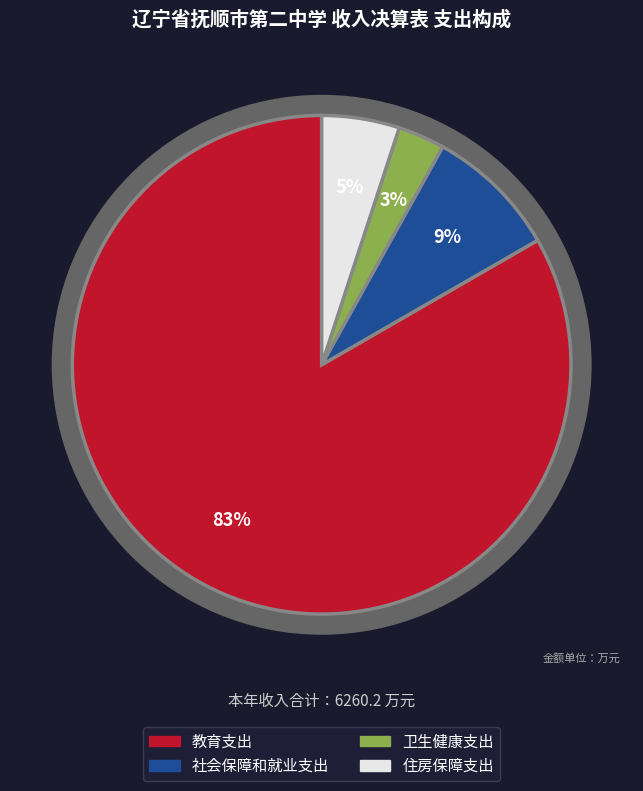

To the nearest percent, what is the difference between the 卫生健康支出 and 住房保障支出 slice percentages?

2%